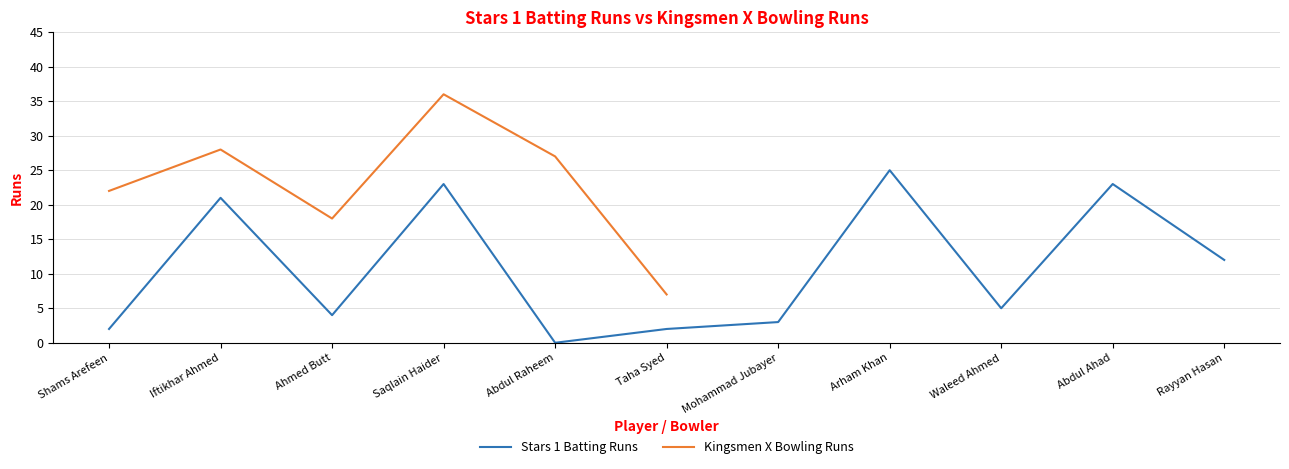

Count the number of data series in this chart.

2